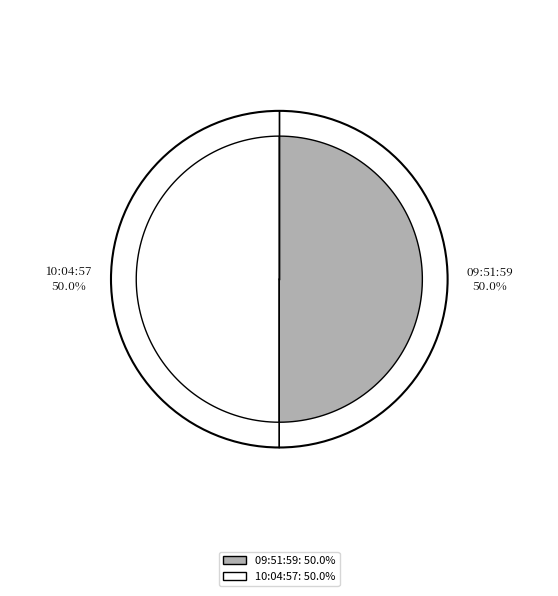

Which slice is the largest?

2023-05-12T09:51:59.518Z